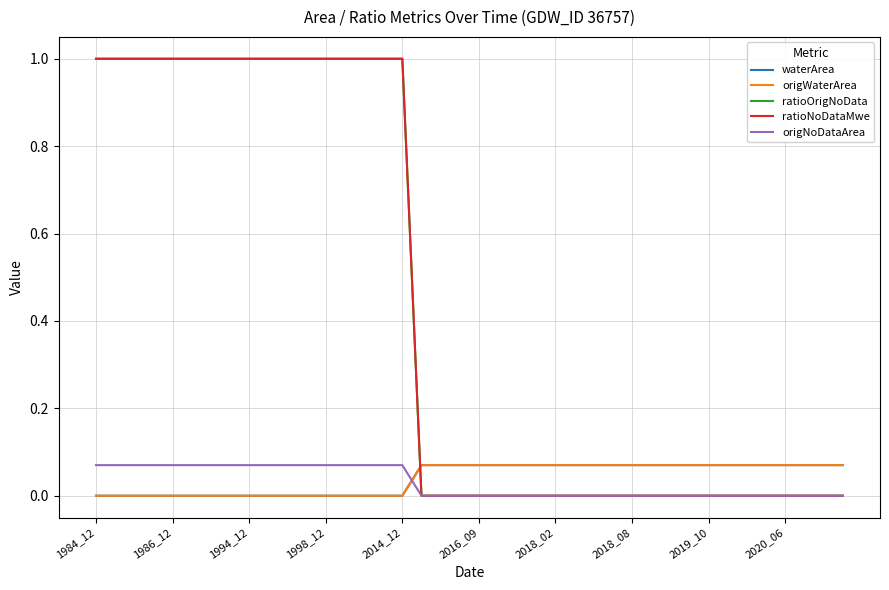

Does the chart display data point markers on the line(s)?

No